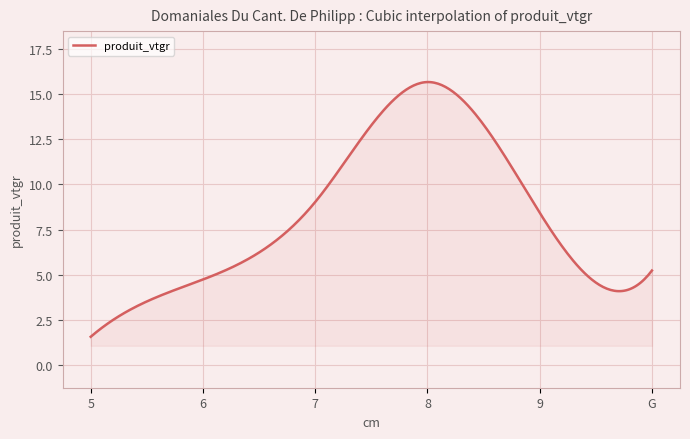

What is the minimum value shown in the chart?

1.6